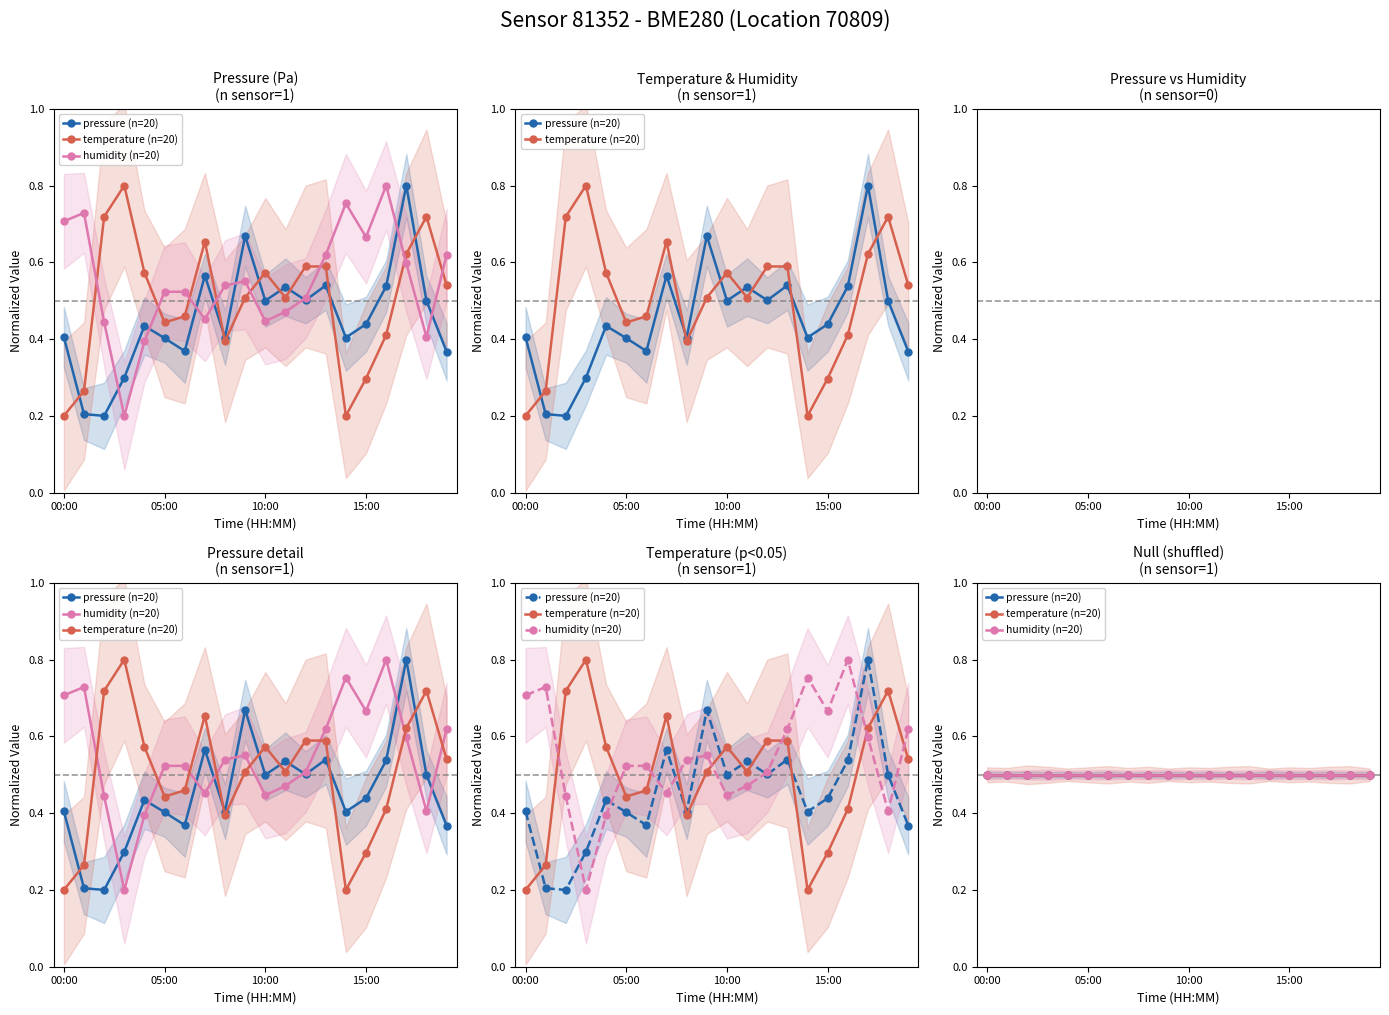

What is the label of the 14th point from the left?

13:00